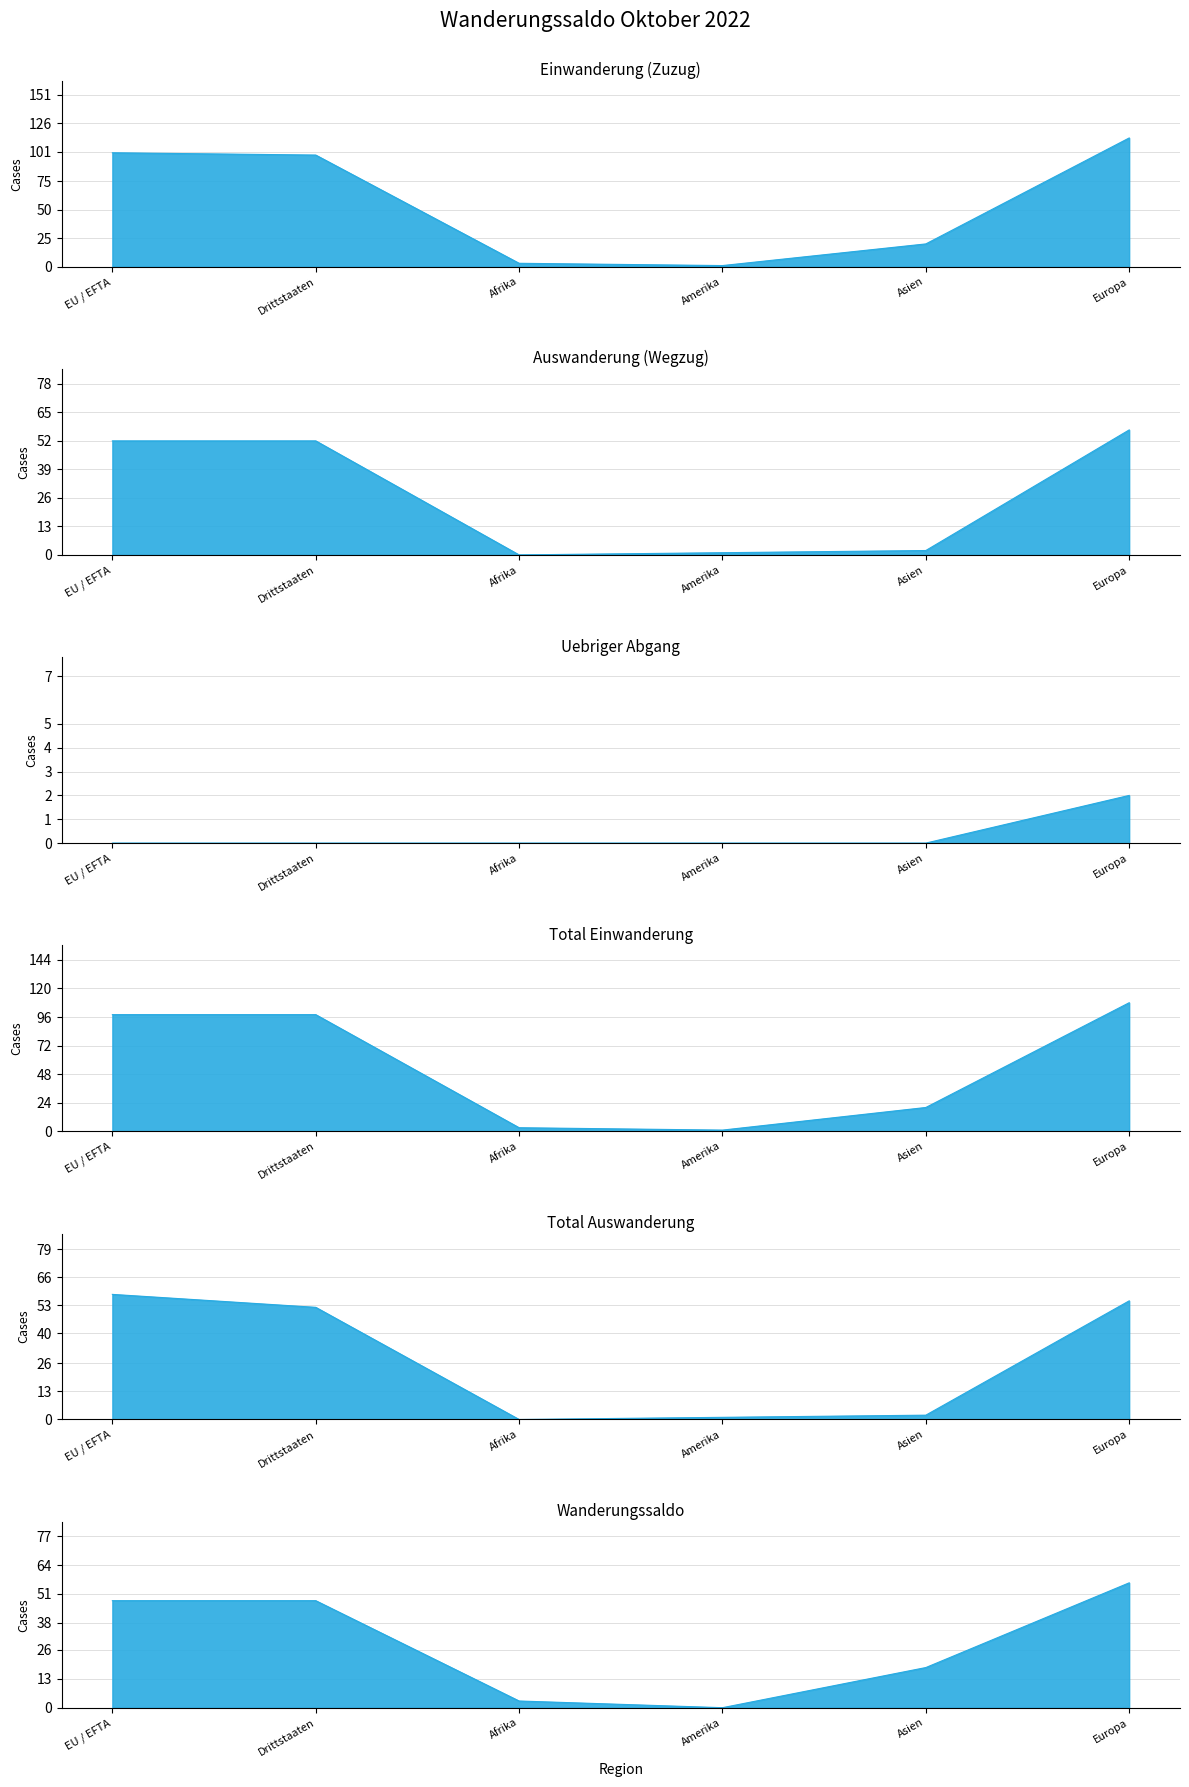

Reading left to right, what are all the values shown in this chart?

Einwanderung (Zuzug): 100	98	3	1	20	113
Auswanderung (Wegzug): 52	52	0	1	2	57
Uebriger Abgang: 0	0	0	0	0	2
Total Einwanderung: 98	98	3	1	20	108
Total Auswanderung: 58	52	0	1	2	55
Wanderungssaldo: 48	48	3	0	18	56